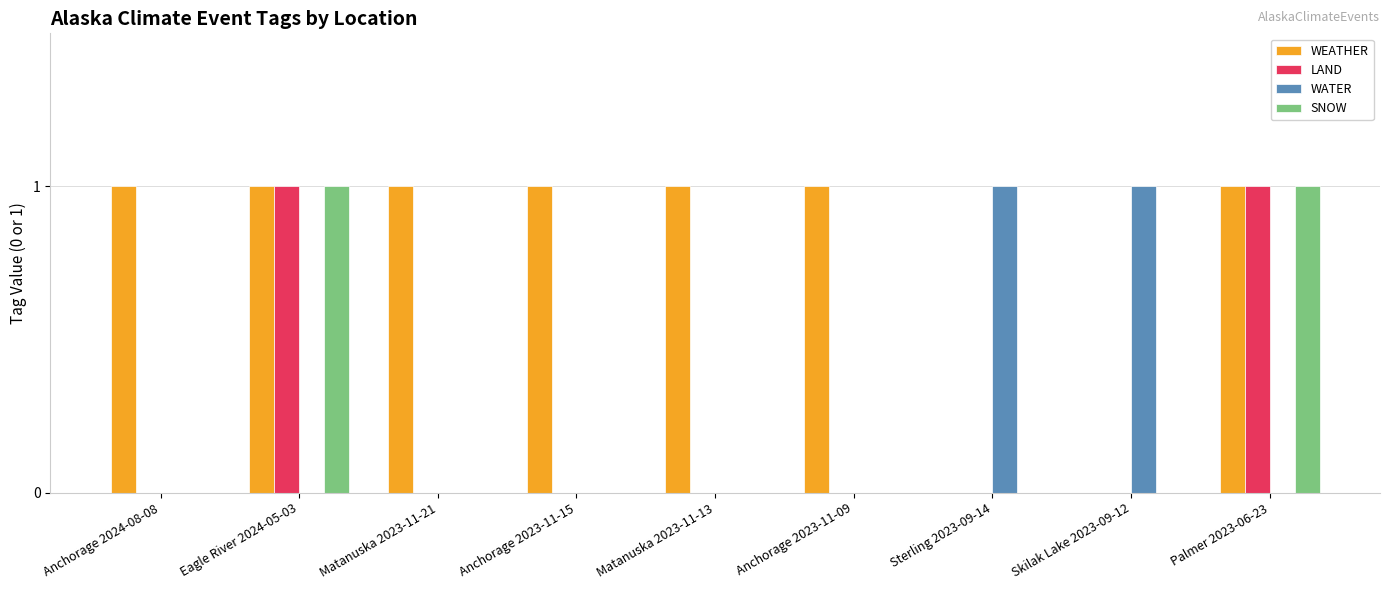

True or false: WEATHER has a value of 1 at Anchorage 2023-11-09.

True